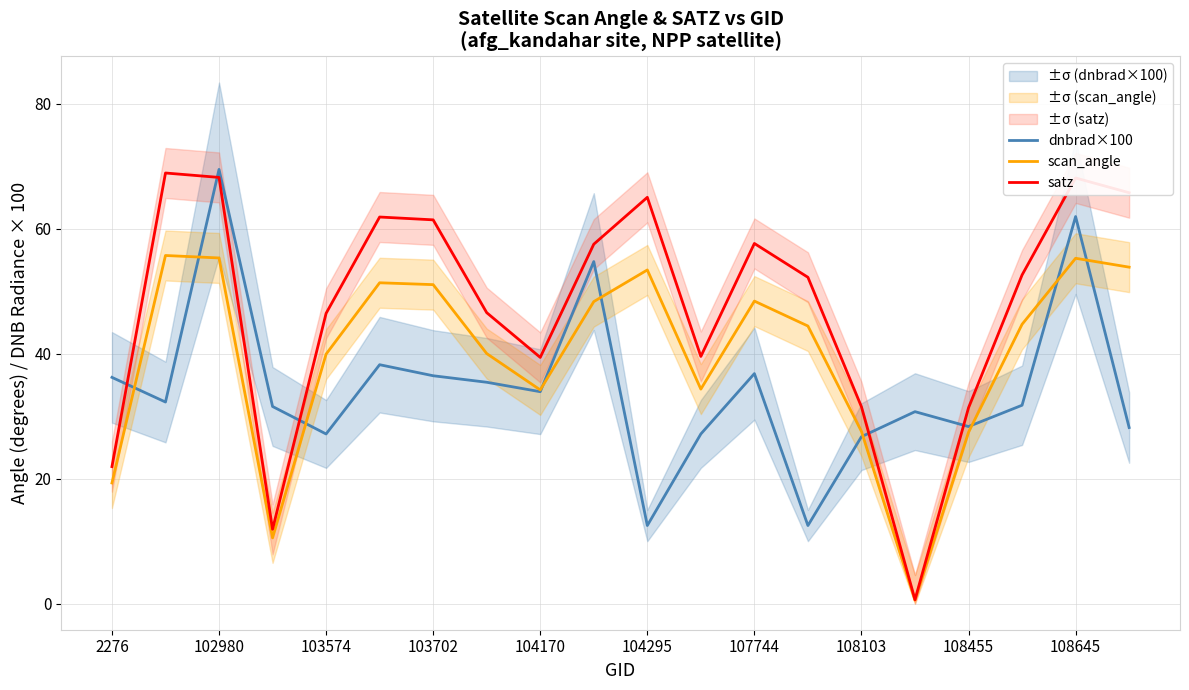

True or false: scan_angle and satz intersect in this chart.

False